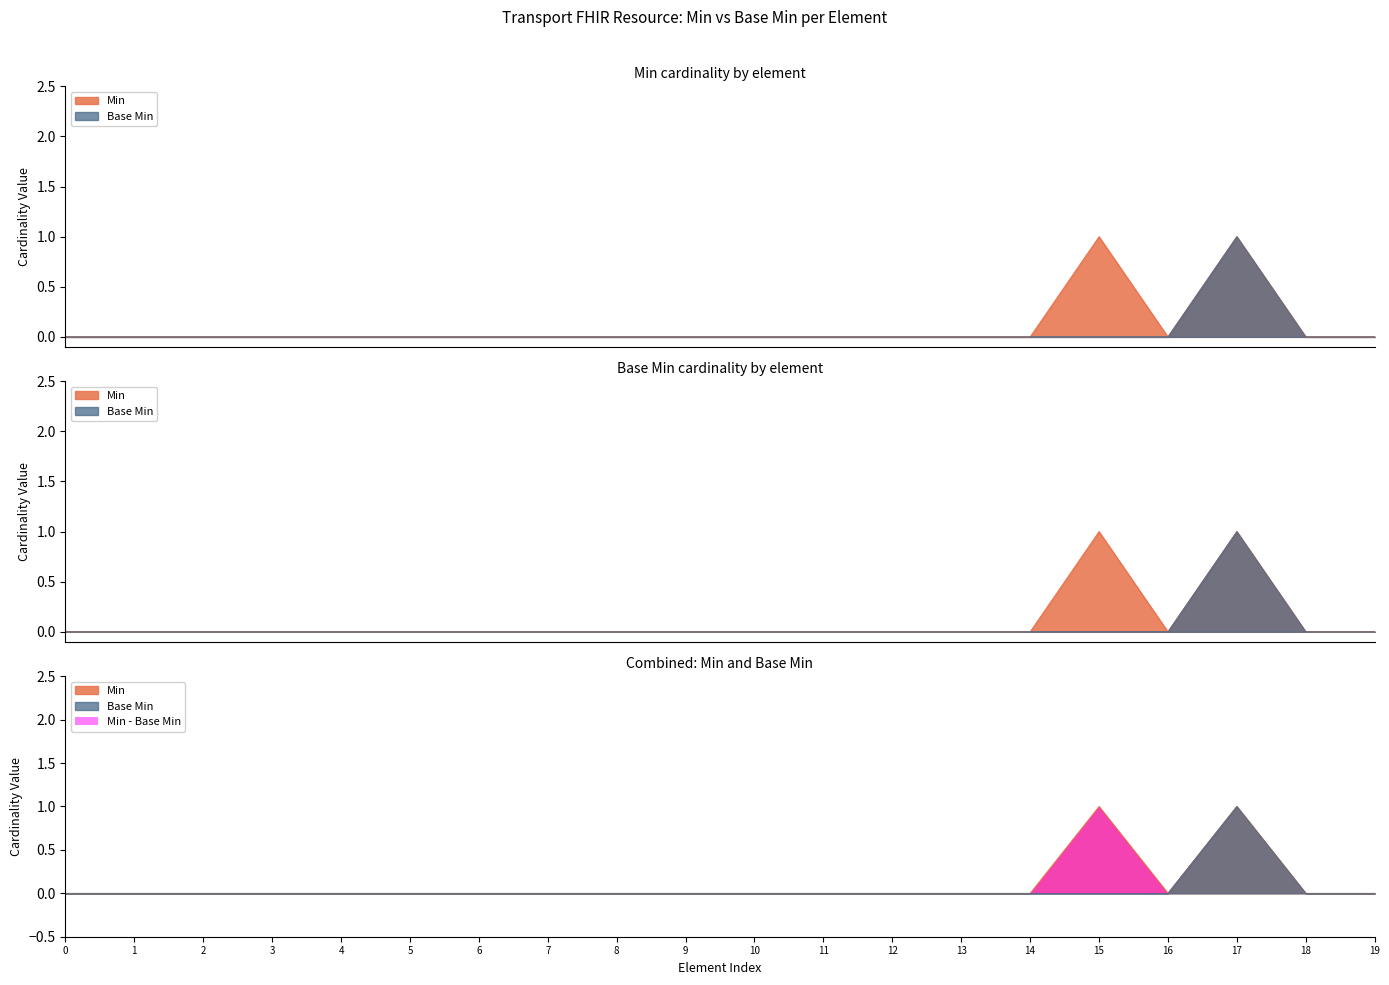

How many values in the Min series exceed 0?

2